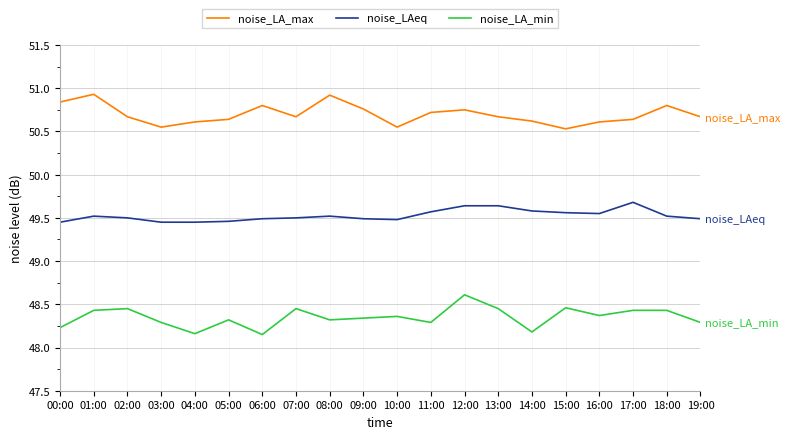

What is the maximum value shown in the chart?

50.9